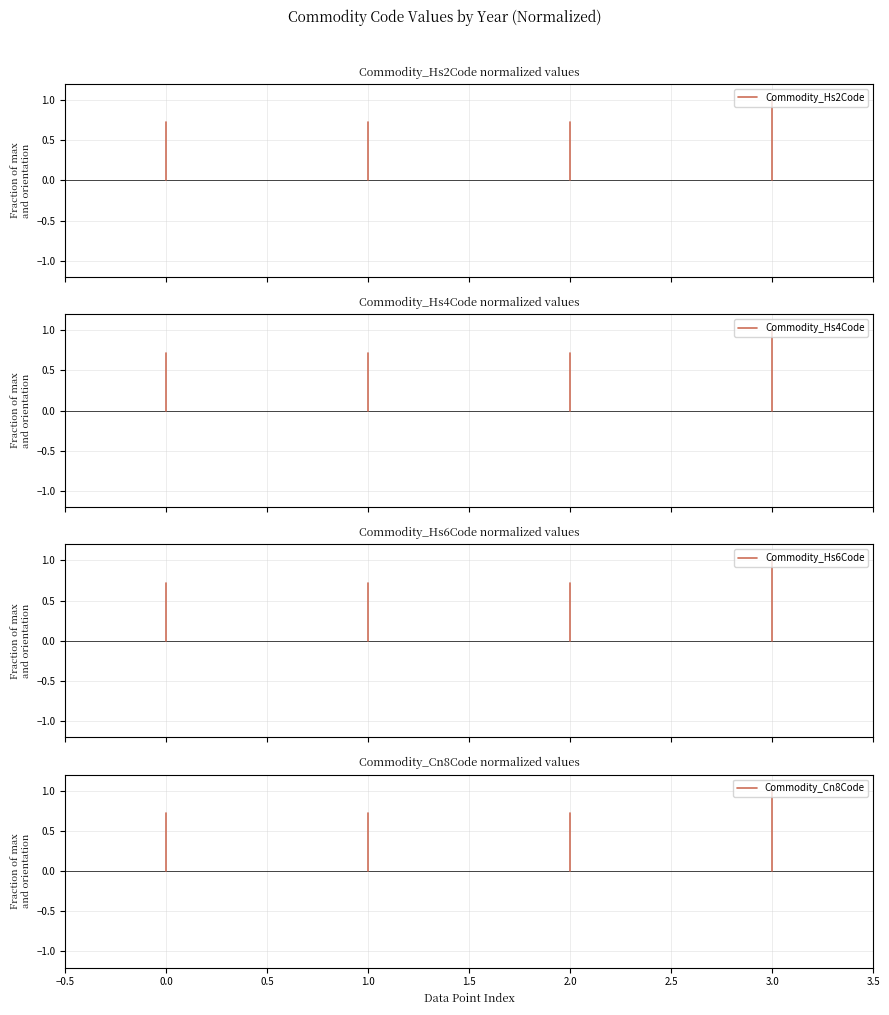

Which series has the largest range (max minus min)?

Commodity_Hs4Code